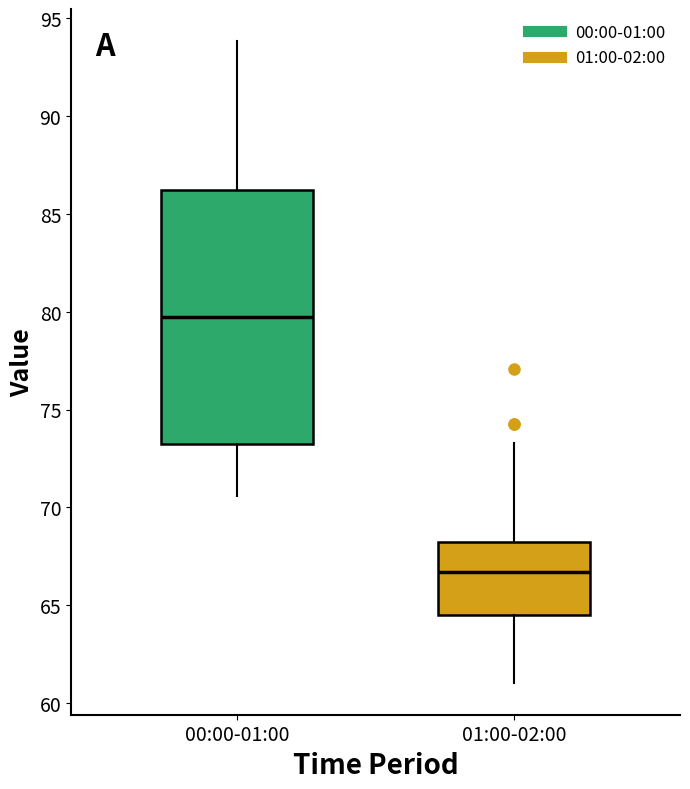

Where is the upper edge of the box for 00:00-01:00 on the y-axis? The values are not printed on the chart, so give them approximately, as read against the axis.

86.0